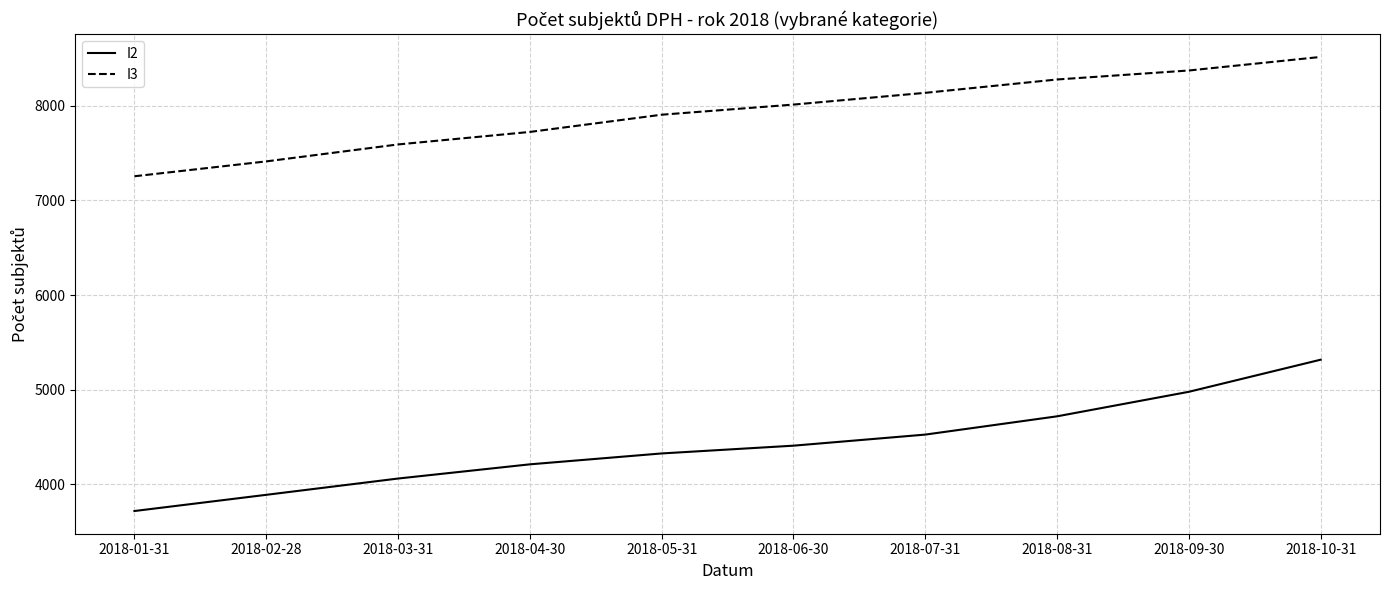

What is the approximate value of I3 at 2018-10-31, to the nearest 10?

8510